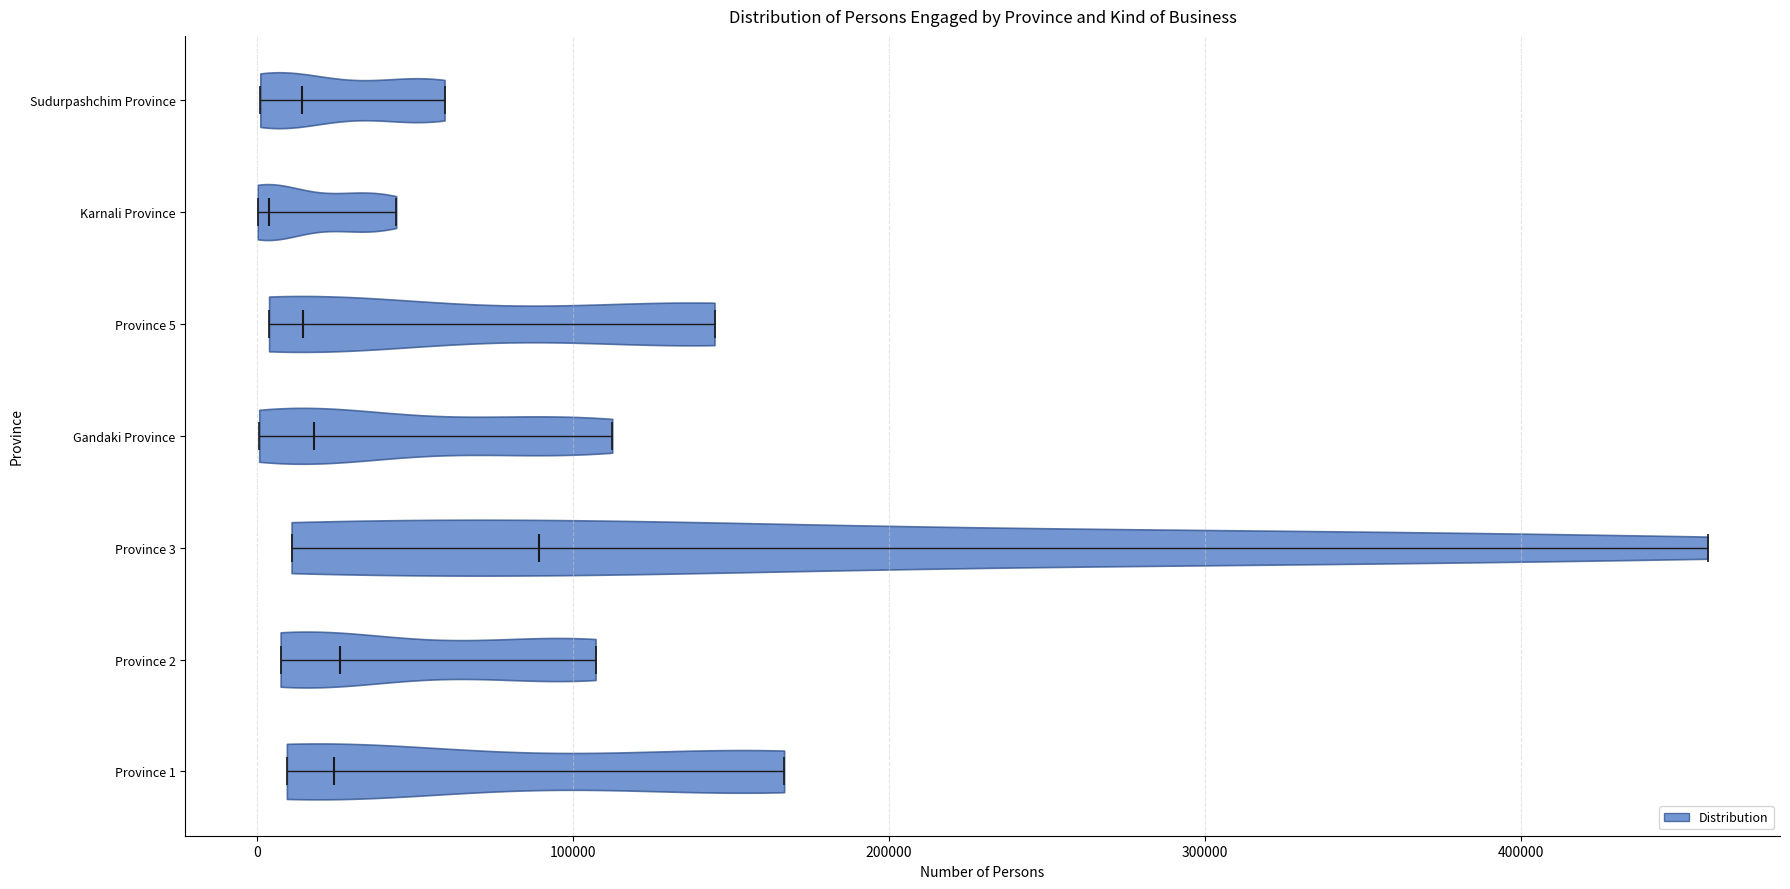

Reading bottom to top, read every violin against the x-axis: where its median line is, and the lowest and highest points it reaches. The values are not printed on the chart, so give them approximately, as read against the axis.

Province 1: median line 20000, lowest point 10000, highest point 170000
Province 2: median line 30000, lowest point 10000, highest point 110000
Province 3: median line 90000, lowest point 10000, highest point 460000
Gandaki Province: median line 20000, lowest point 0, highest point 110000
Province 5: median line 10000, lowest point 0, highest point 140000
Karnali Province: median line 0, lowest point 0, highest point 40000
Sudurpashchim Province: median line 10000, lowest point 0, highest point 60000